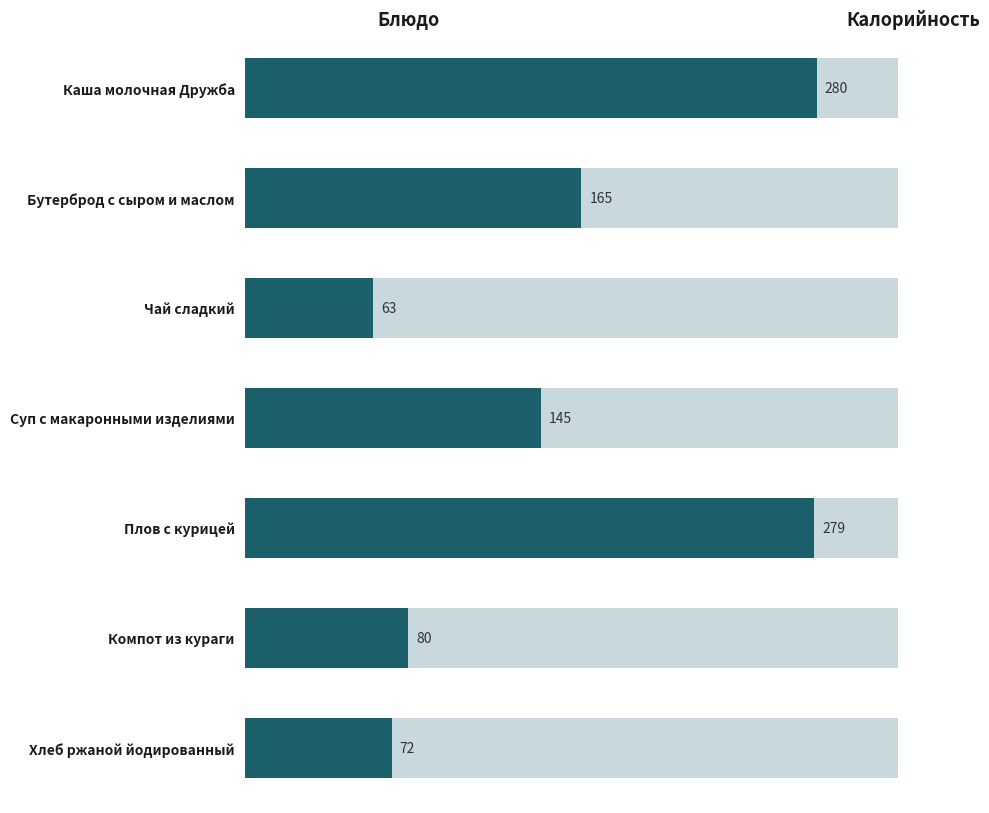

What is the difference between the second highest and second lowest values?

206.8